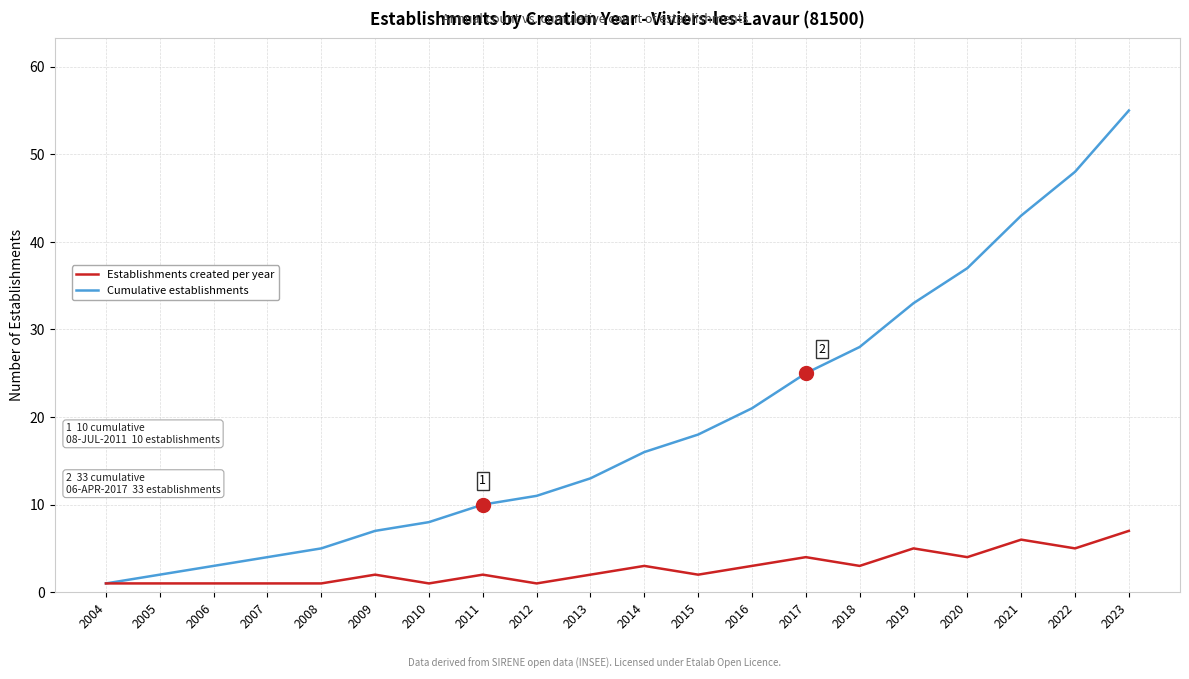

The value of Establishments created per year at 2014 is 3. True or false?

True